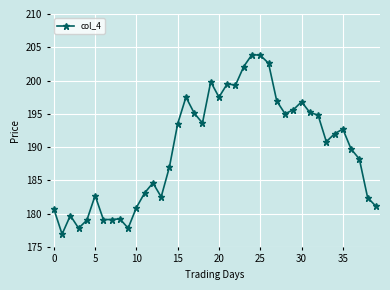

Does the chart display data point markers on the line(s)?

Yes